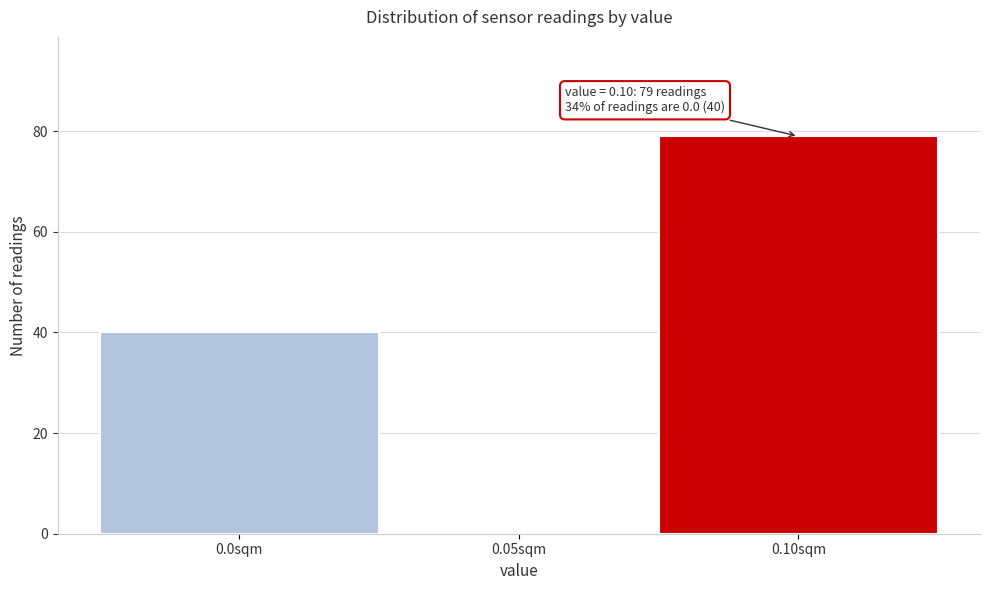

Reading right to left, list all the values displayed in this chart.

0.10sqm=79	0.05sqm=0	0.0sqm=40